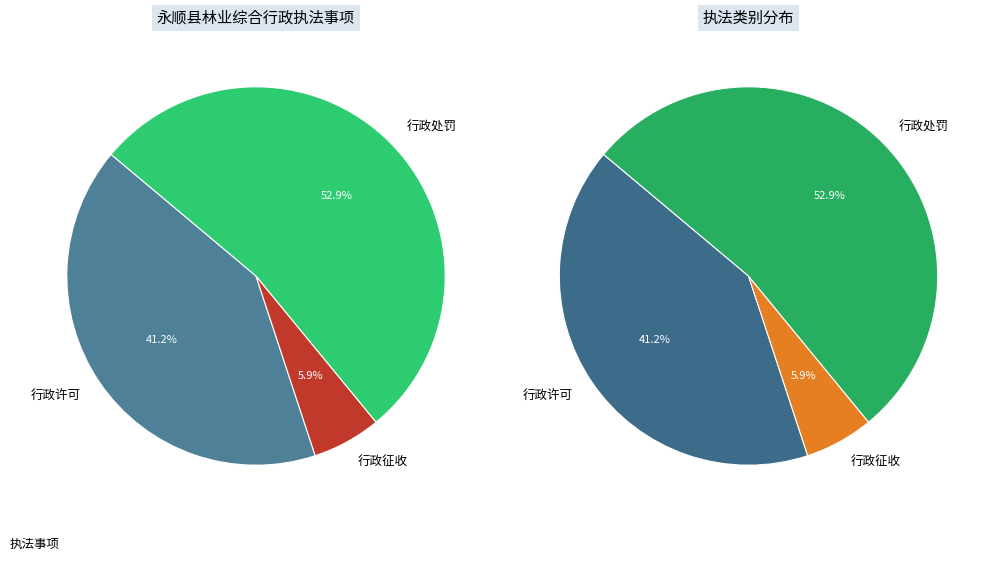

How many slices are in this pie chart?

3